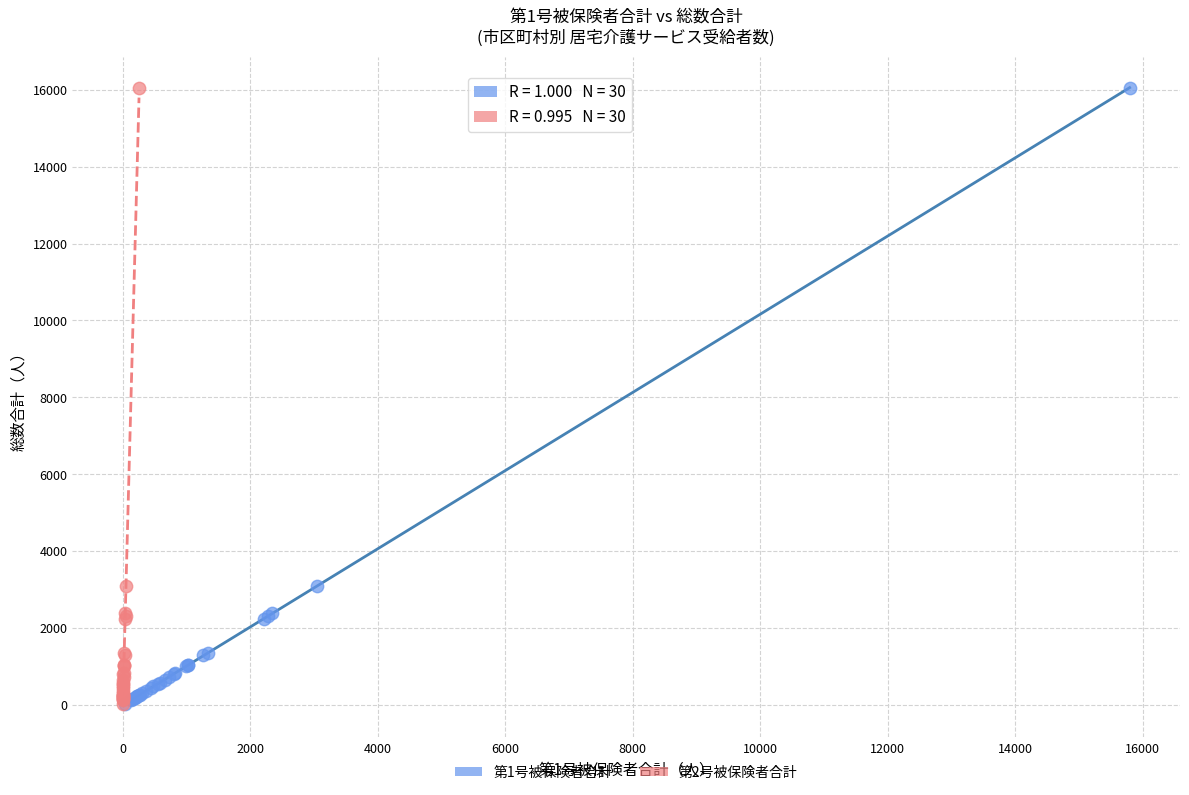

What are all the series names shown in the legend?

第1号被保険者合計, 第2号被保険者合計